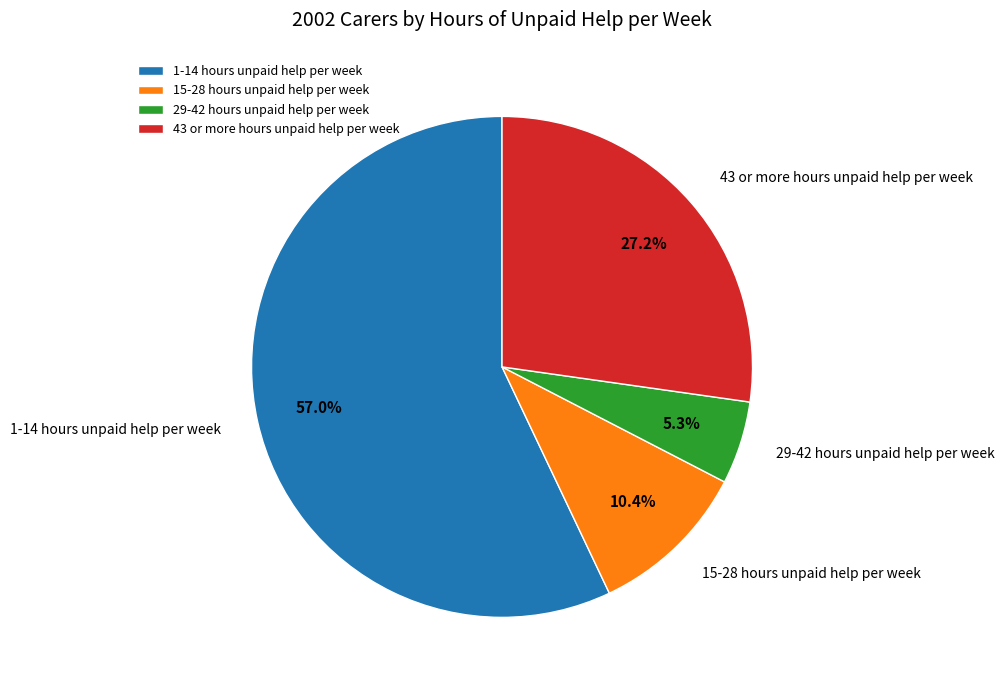

Approximately how many times larger is the value at 43 or more hours unpaid help per week compared to 1-14 hours unpaid help per week?

0.5